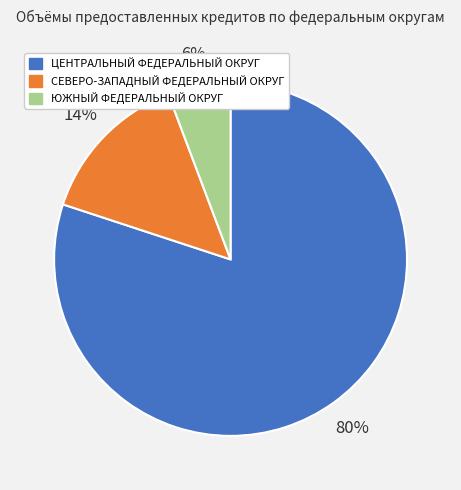

Which slice is the largest?

ЦЕНТРАЛЬНЫЙ ФЕДЕРАЛЬНЫЙ ОКРУГ